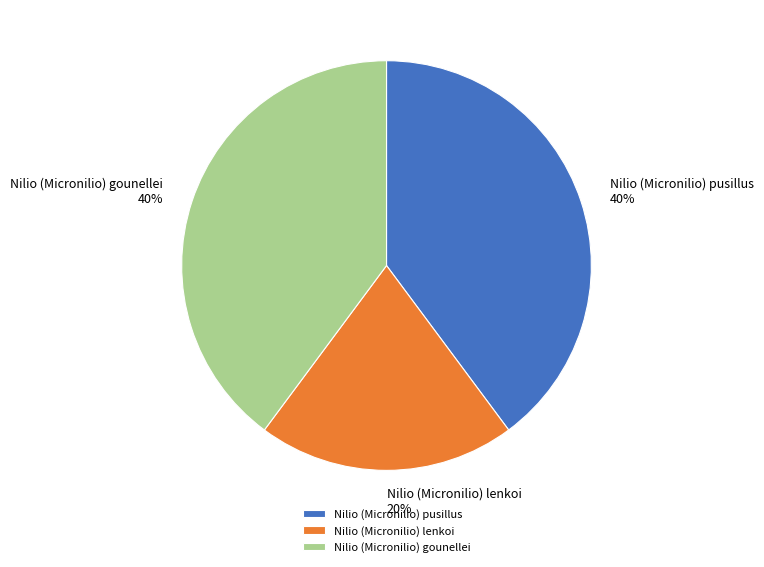

What is the ratio of the value at Nilio (Micronilio) gounellei to the value at Nilio (Micronilio) lenkoi?

2.0